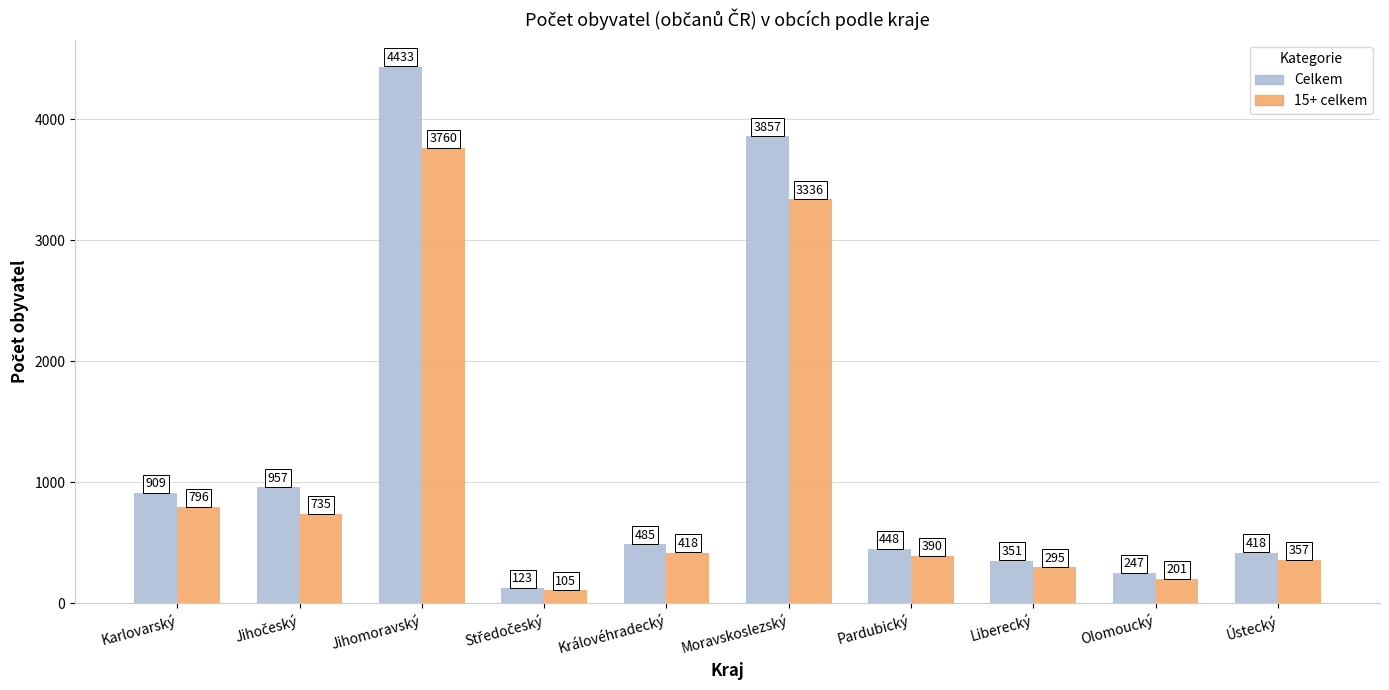

Reading left to right, extract all data points from this chart.

Celkem: 909	957	4433	123	485	3857	448	351	247	418
15+ celkem: 796	735	3760	105	418	3336	390	295	201	357